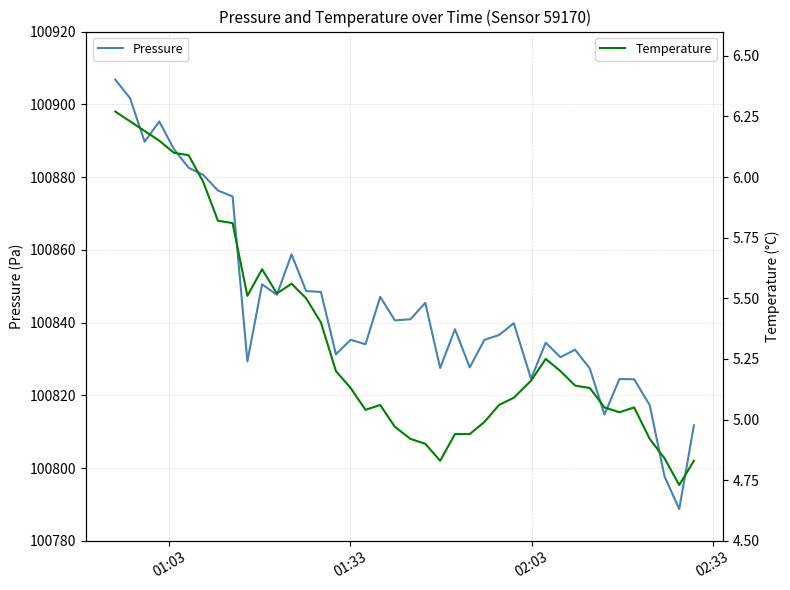

Is it true that Temperature equals 2.0 at 25?

False